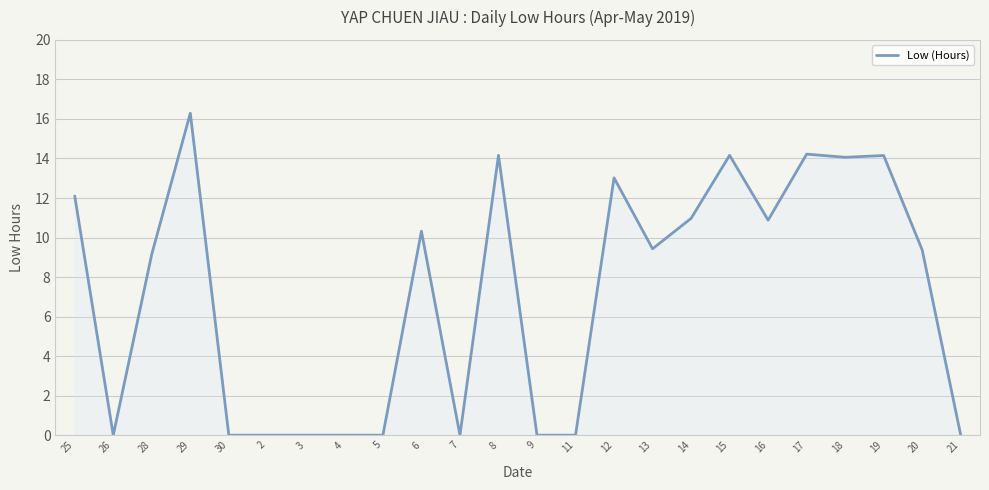

What is the difference between the values at 15 and 21?

14.2